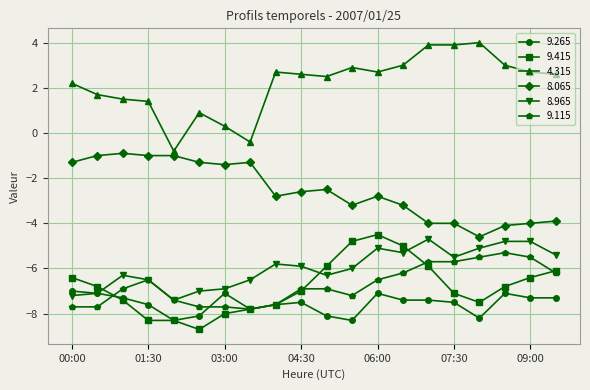

Which series has the largest range (max minus min)?

4.315